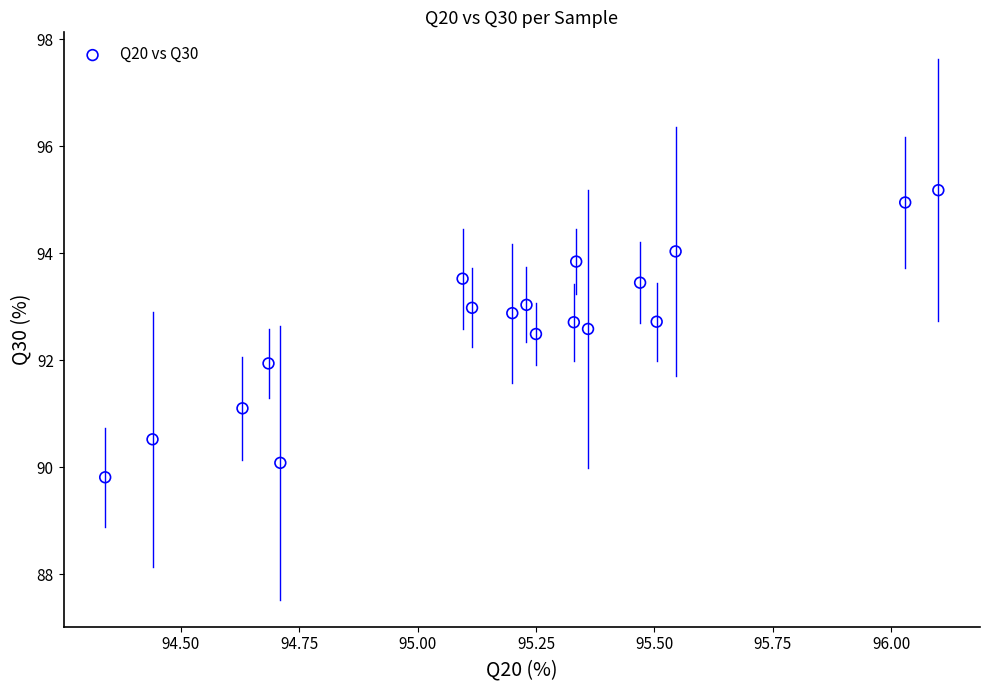

What is the range of X values (max minus min)?

1.8